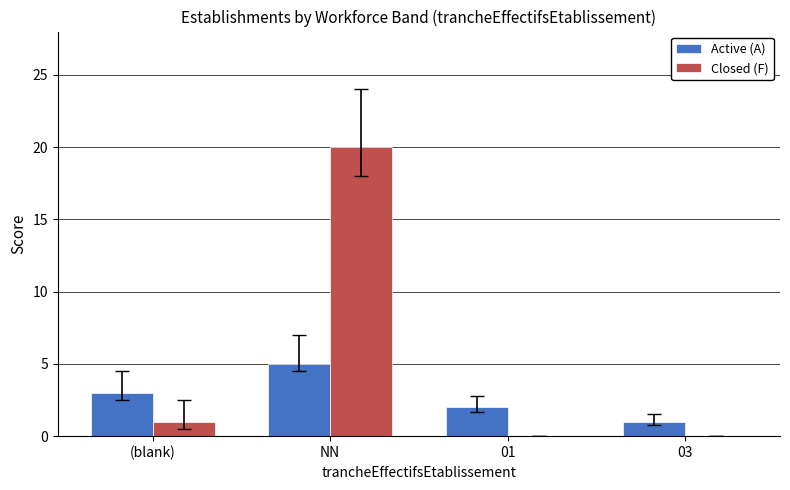

What is the sum of the Active (A) values at 01 and (blank)?

5